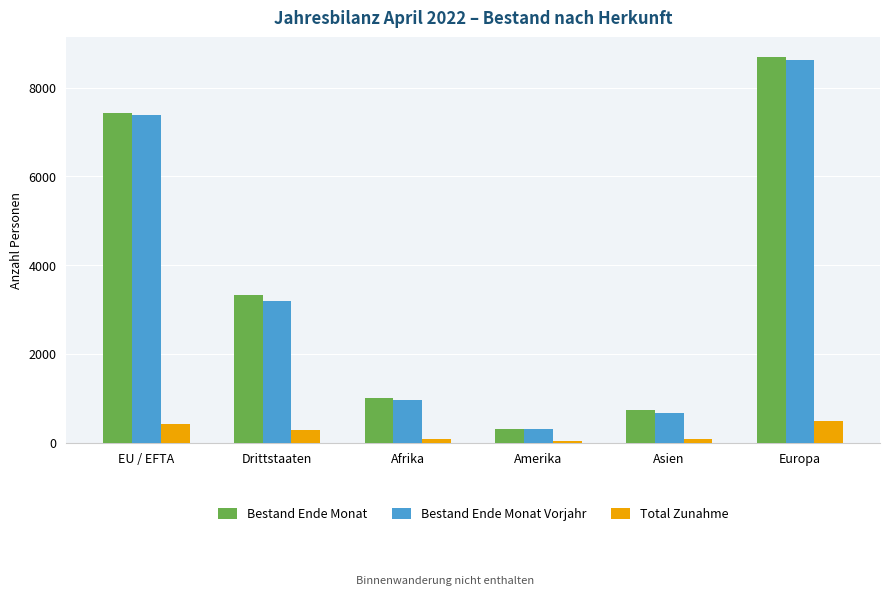

What position from the right is Drittstaaten?

5